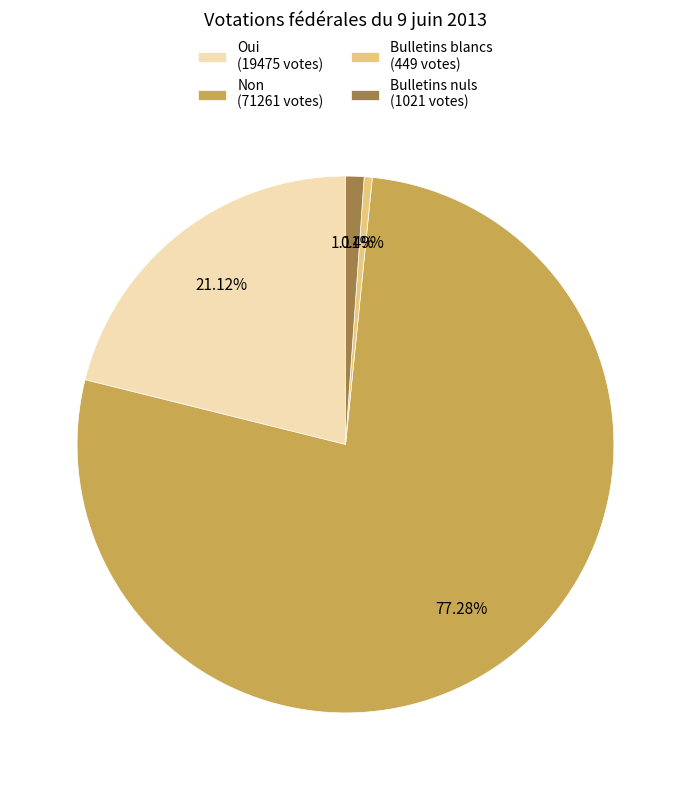

Which category has the smallest portion of the pie?

Bulletins blancs